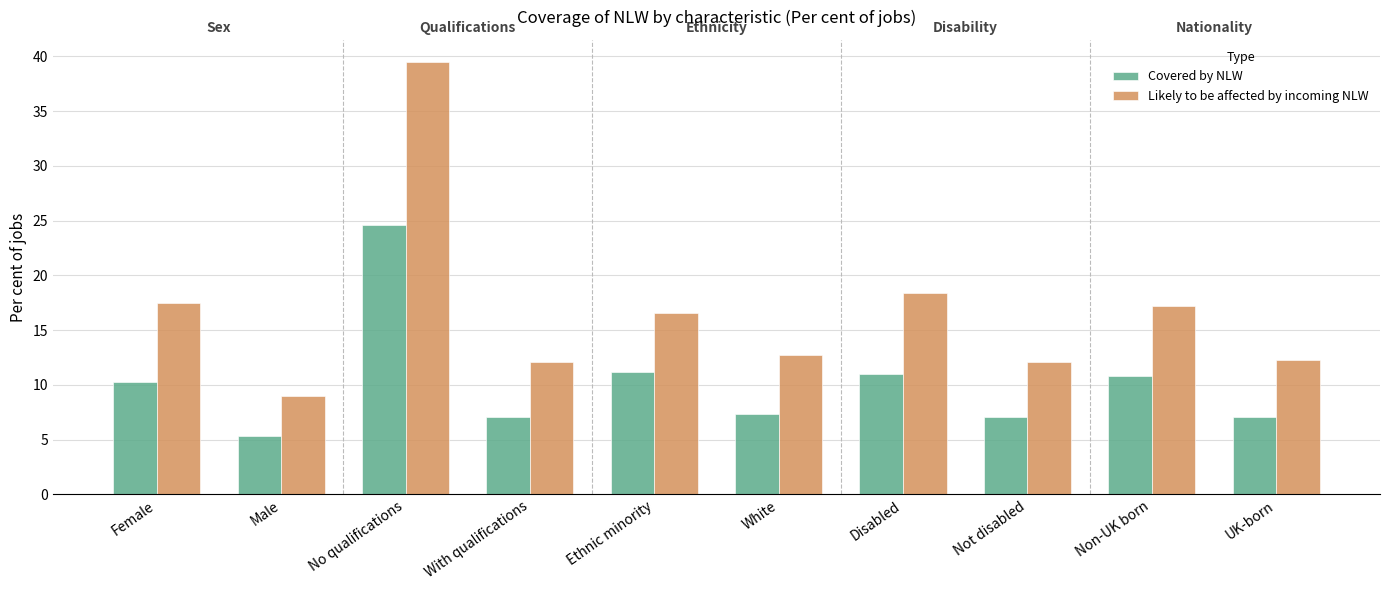

What is the spread (max minus min) of values at Disabled?

7.4